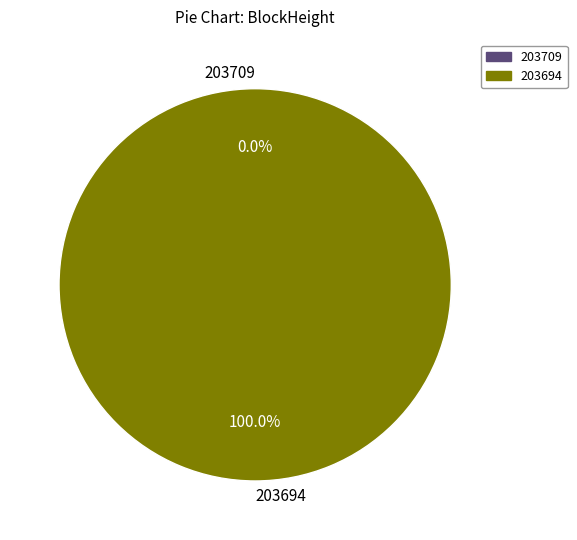

What is the total percentage of 203694 and 203709?

100.0%